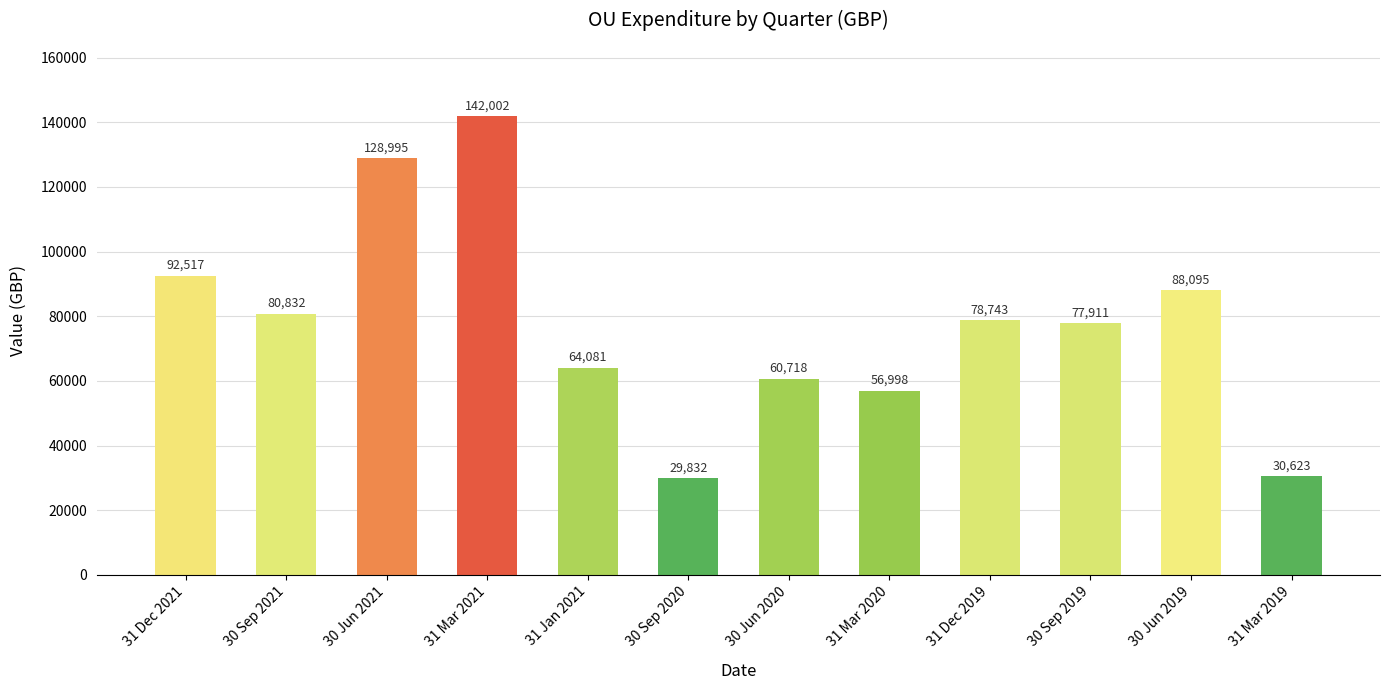

What is the change in value from 31 Dec 2021 to 30 Sep 2020?

-62685.1